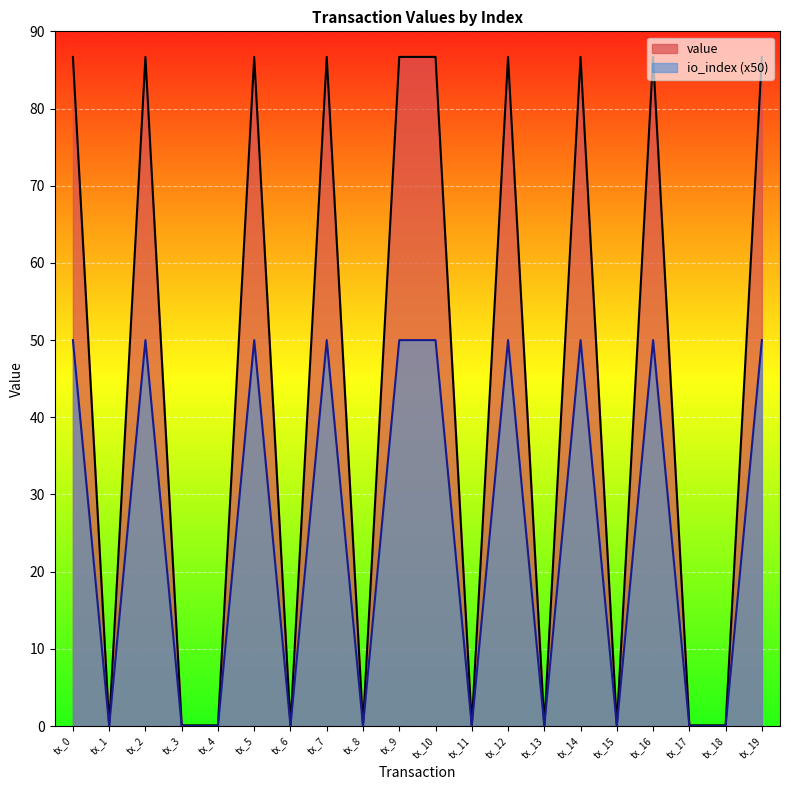

Which series has the largest total across all categories?

value